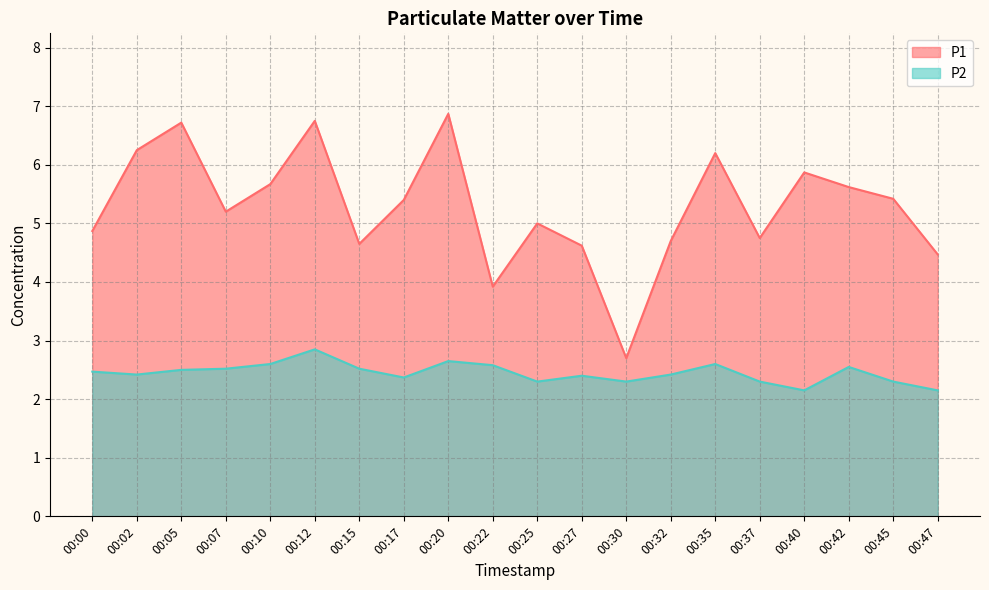

What is the maximum value shown in the chart?

6.9